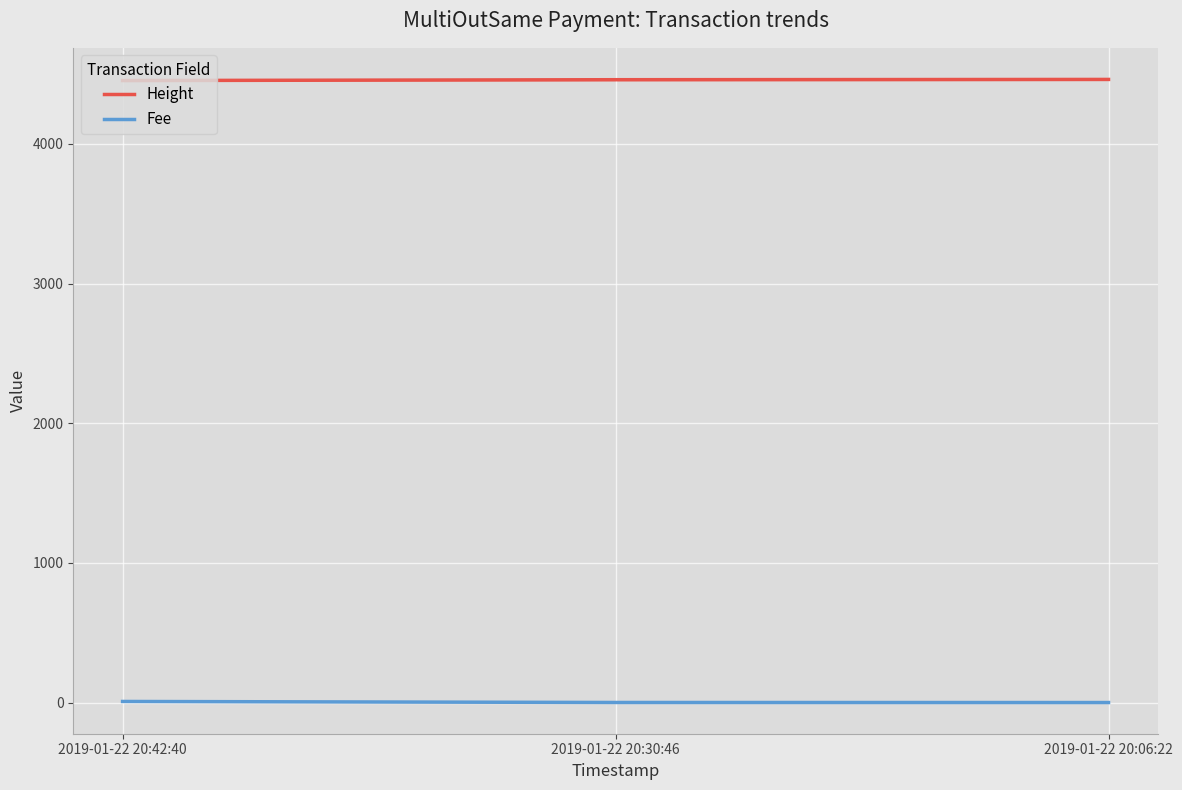

Which series changed the most between 2019-01-22 20:42:40 and 2019-01-22 20:06:22?

Height